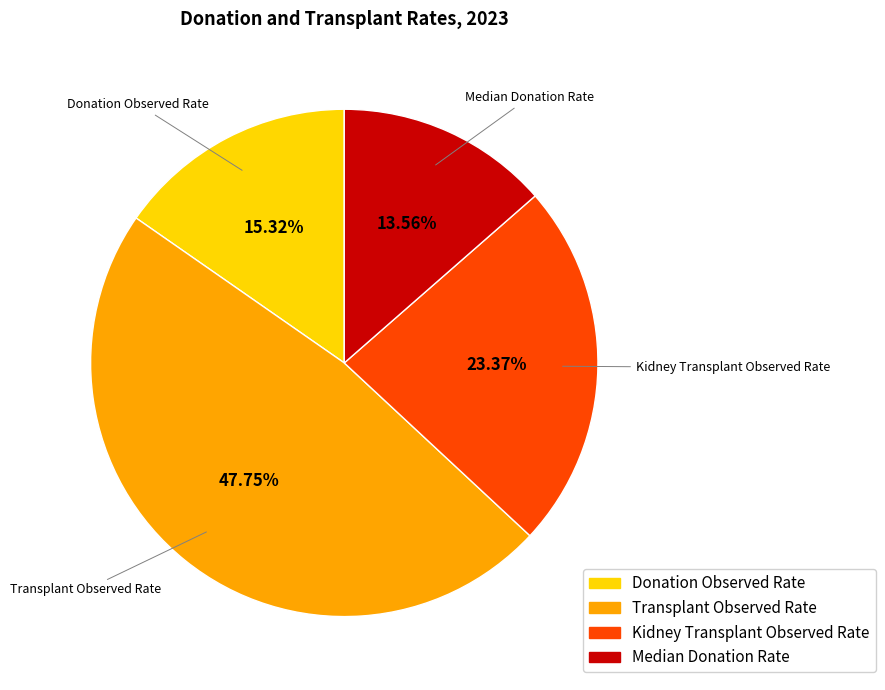

Rank the categories by value from lowest to highest.

Median Donation Rate, Donation Observed Rate, Kidney Transplant Observed Rate, Transplant Observed Rate